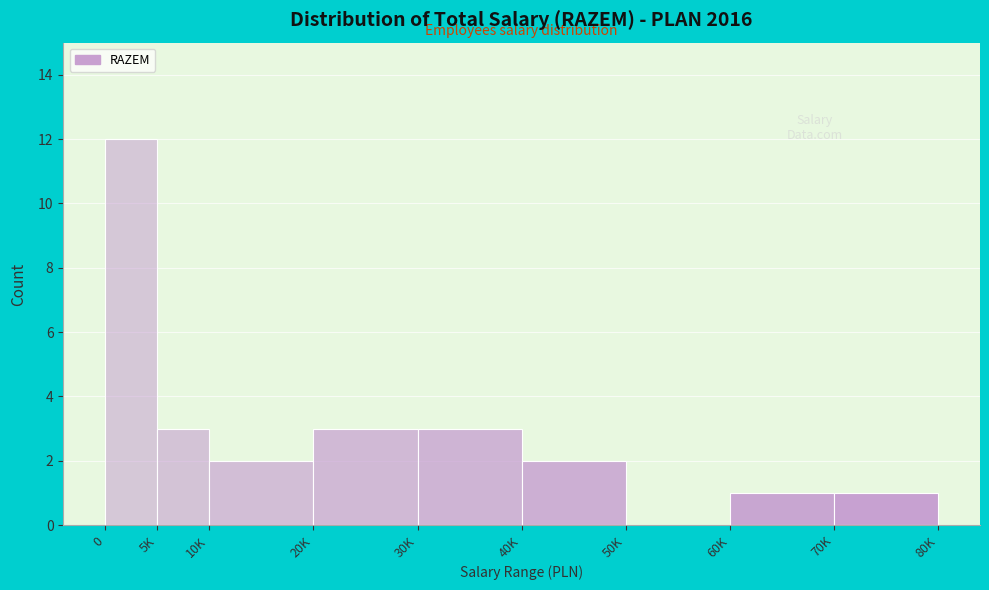

Reading left to right, what are all the values shown in this chart?

0=12	5K=3	10K=2	20K=3	30K=3	40K=2	50K=0	60K=1	70K=1